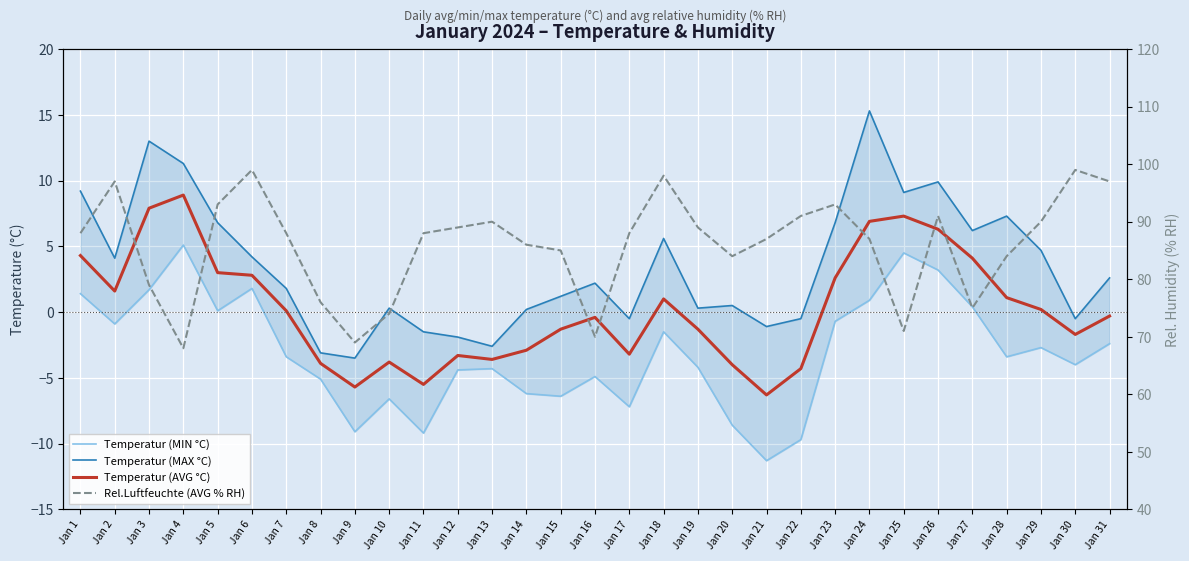

What is the average value of the Temperatur (MIN °C) series?

-3.1